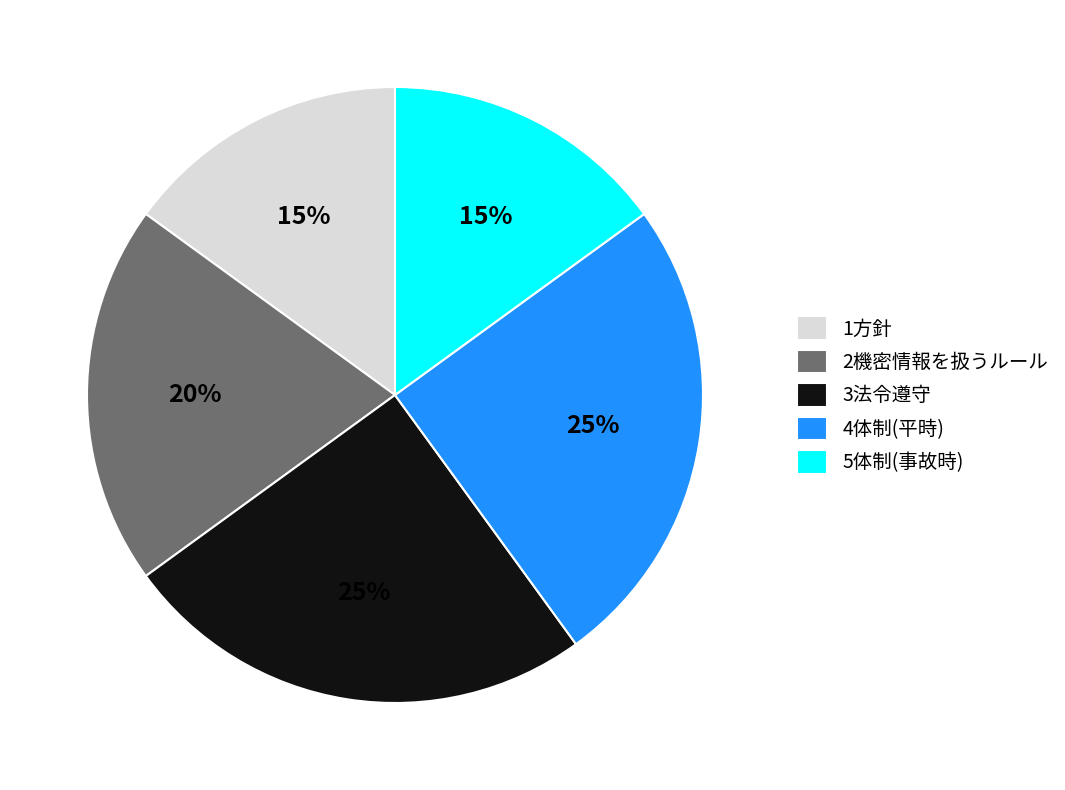

To the nearest percent, what is the combined percentage of 1方針 and 3法令遵守?

40%